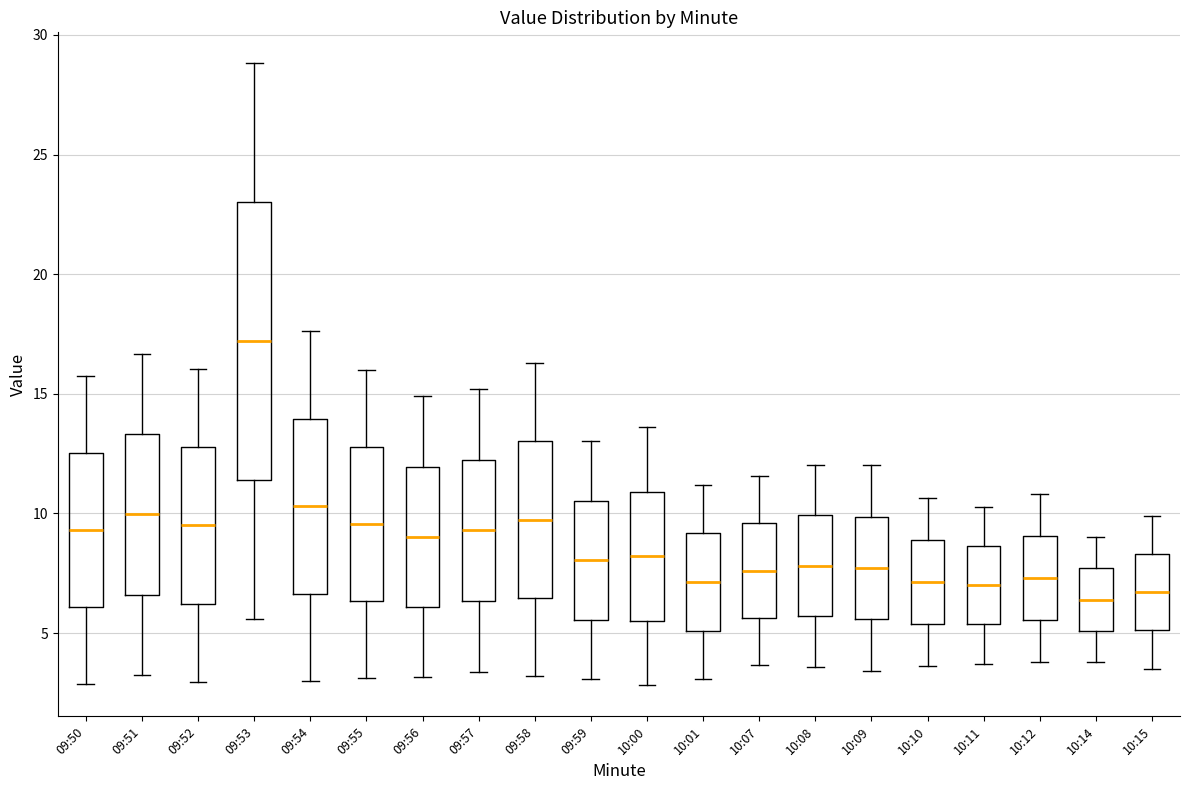

Reading left to right, read every box against the y-axis: the position of its median line, the range the box covers, and the ends of its whiskers. The values are not printed on the chart, so give them approximately, as read against the axis.

09:50: median 9.5, box 6.0 to 12.5, whiskers 3.0 to 16.0
09:51: median 10.0, box 6.5 to 13.5, whiskers 3.5 to 16.5
09:52: median 9.5, box 6.0 to 13.0, whiskers 3.0 to 16.0
09:53: median 17.0, box 11.5 to 23.0, whiskers 5.5 to 29.0
09:54: median 10.5, box 6.5 to 14.0, whiskers 3.0 to 17.5
09:55: median 9.5, box 6.5 to 13.0, whiskers 3.0 to 16.0
09:56: median 9.0, box 6.0 to 12.0, whiskers 3.0 to 15.0
09:57: median 9.5, box 6.5 to 12.5, whiskers 3.5 to 15.0
09:58: median 9.5, box 6.5 to 13.0, whiskers 3.0 to 16.5
09:59: median 8.0, box 5.5 to 10.5, whiskers 3.0 to 13.0
10:00: median 8.0, box 5.5 to 11.0, whiskers 3.0 to 13.5
10:01: median 7.0, box 5.0 to 9.0, whiskers 3.0 to 11.0
10:07: median 7.5, box 5.5 to 9.5, whiskers 3.5 to 11.5
10:08: median 8.0, box 5.5 to 10.0, whiskers 3.5 to 12.0
10:09: median 7.5, box 5.5 to 10.0, whiskers 3.5 to 12.0
10:10: median 7.0, box 5.5 to 9.0, whiskers 3.5 to 10.5
10:11: median 7.0, box 5.5 to 8.5, whiskers 3.5 to 10.5
10:12: median 7.5, box 5.5 to 9.0, whiskers 4.0 to 11.0
10:14: median 6.5, box 5.0 to 7.5, whiskers 4.0 to 9.0
10:15: median 6.5, box 5.0 to 8.5, whiskers 3.5 to 10.0